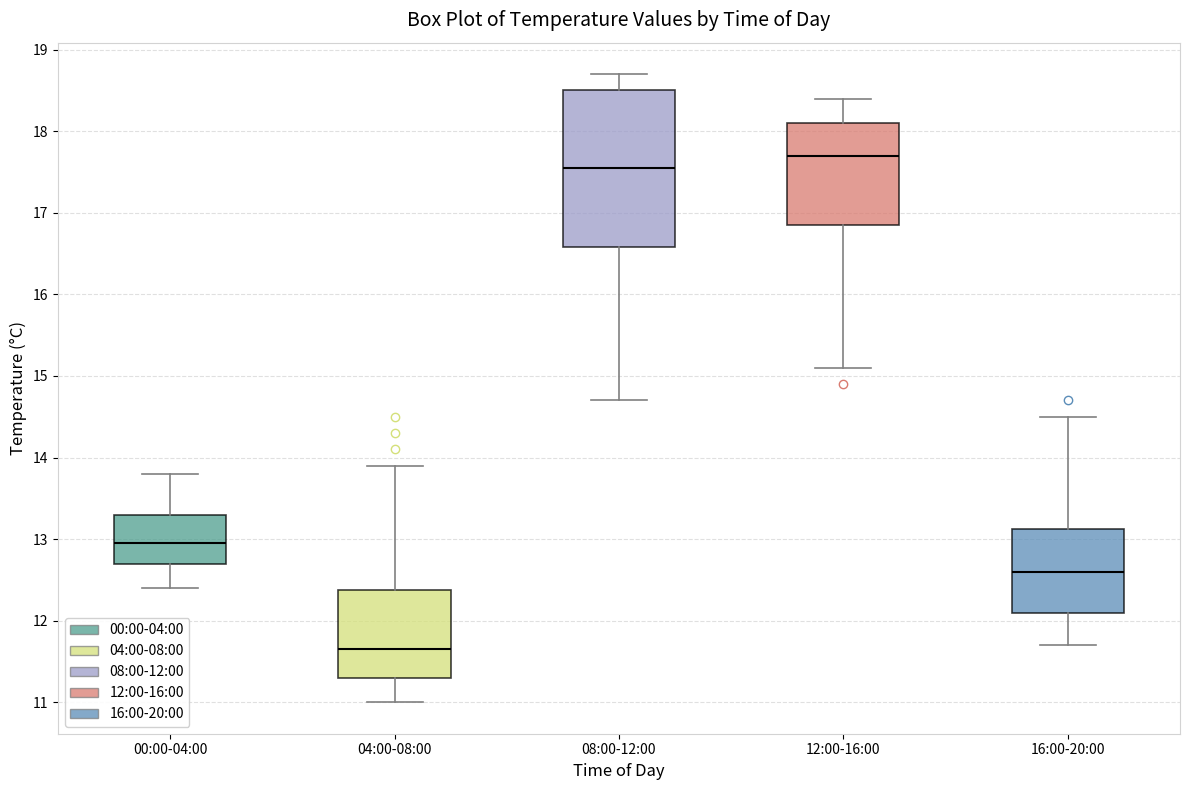

Where is the upper edge of the box for 04:00-08:00 on the y-axis? The values are not printed on the chart, so give them approximately, as read against the axis.

12.4